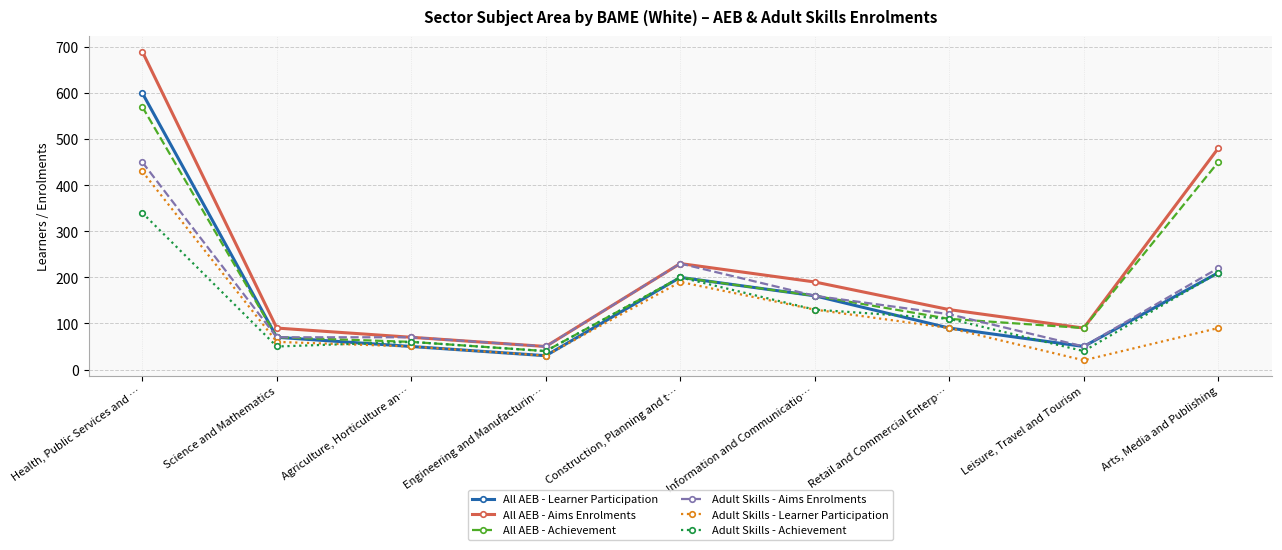

At which category does All AEB - Achievement reach its first local valley?

Engineering and Manufacturin…